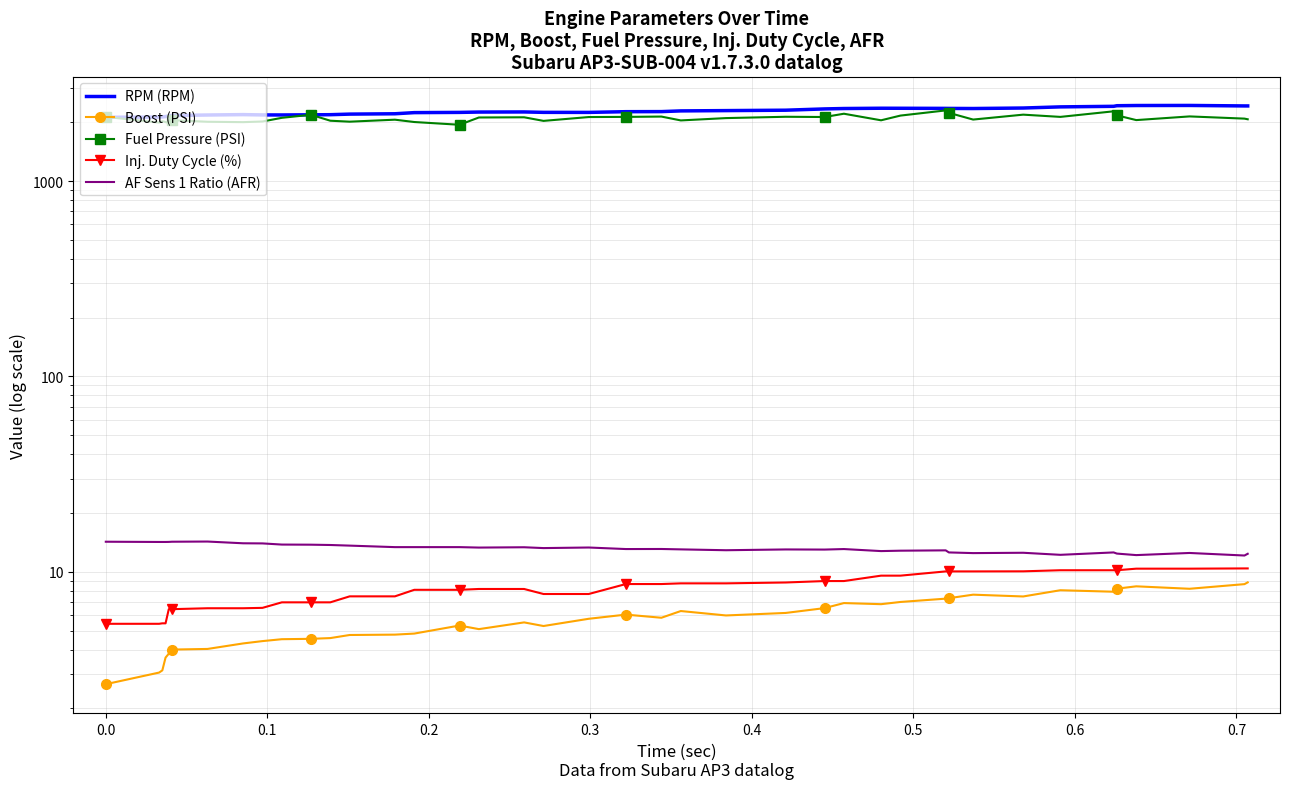

What is the value of the AF Sens 1 Ratio (AFR) point at the 4th from the left?

14.2